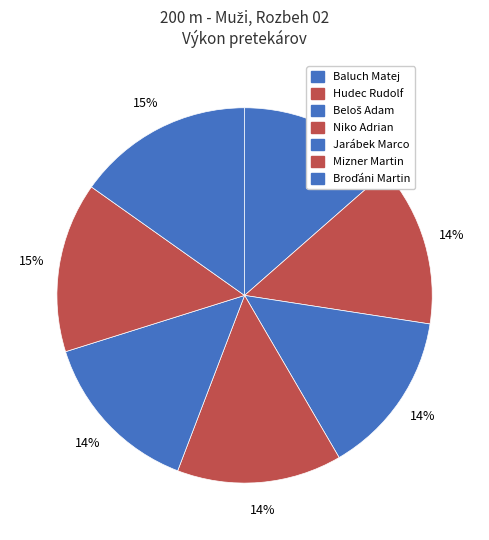

Rank the categories by value from lowest to highest.

Baluch Matej, Hudec Rudolf, Beloš Adam, Niko Adrian, Jarábek Marco, Mizner Martin, Broďáni Martin